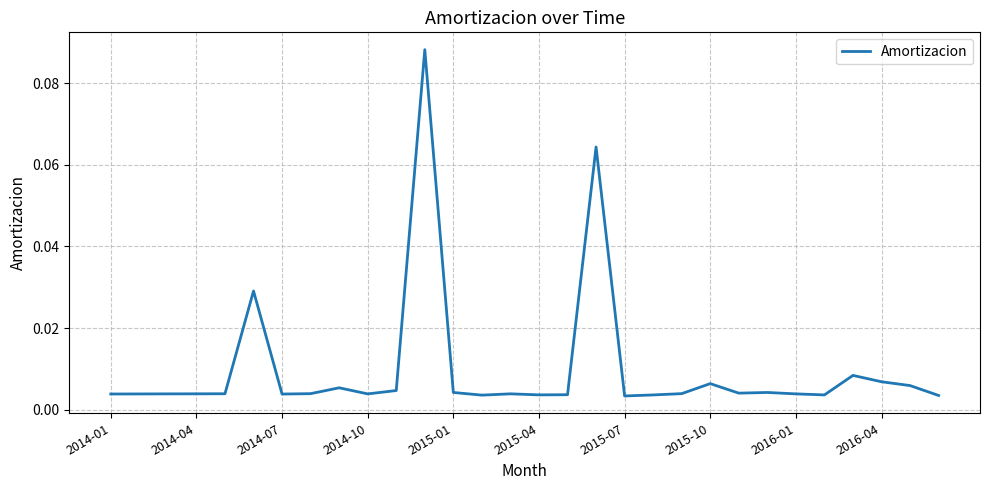

Is this an area chart (filled region under the line)?

No